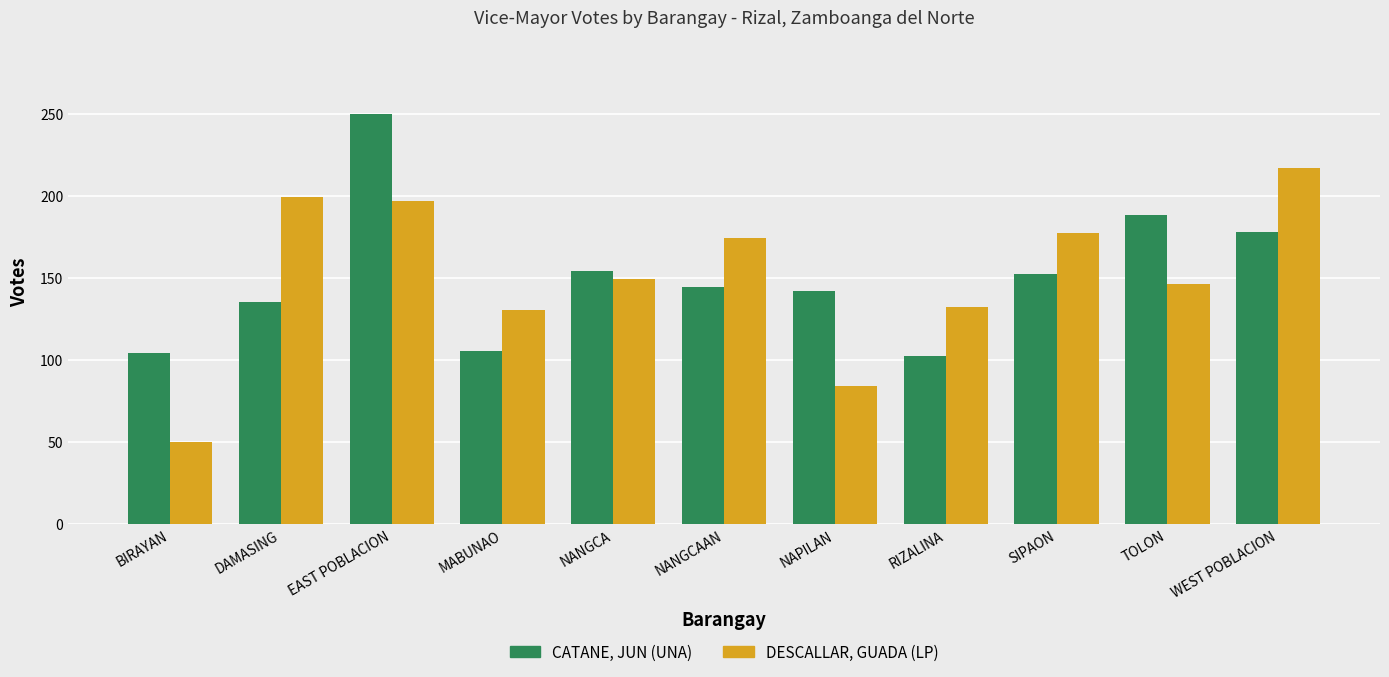

At which label is DESCALLAR, GUADA (LP) closest to 133?

RIZALINA